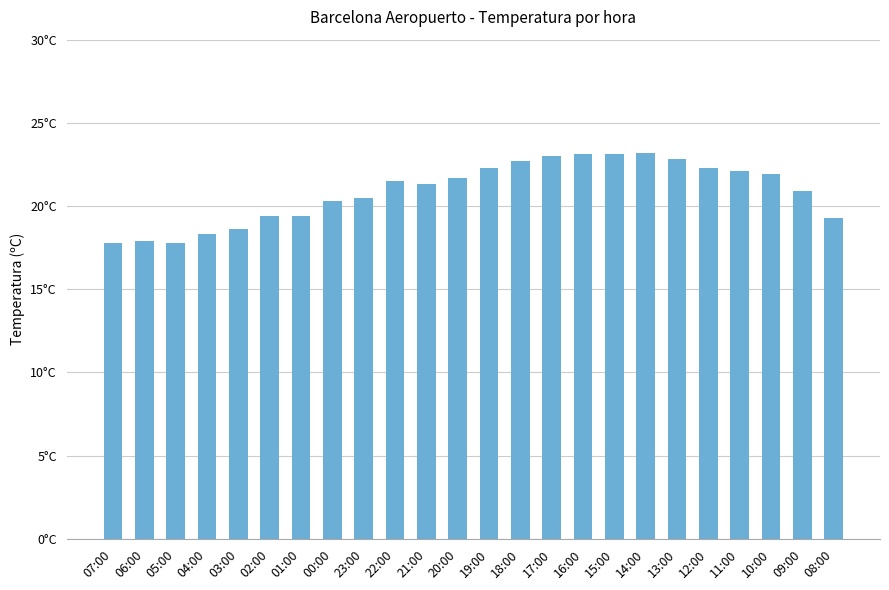

What is the label of the 1st bar from the left?

07:00